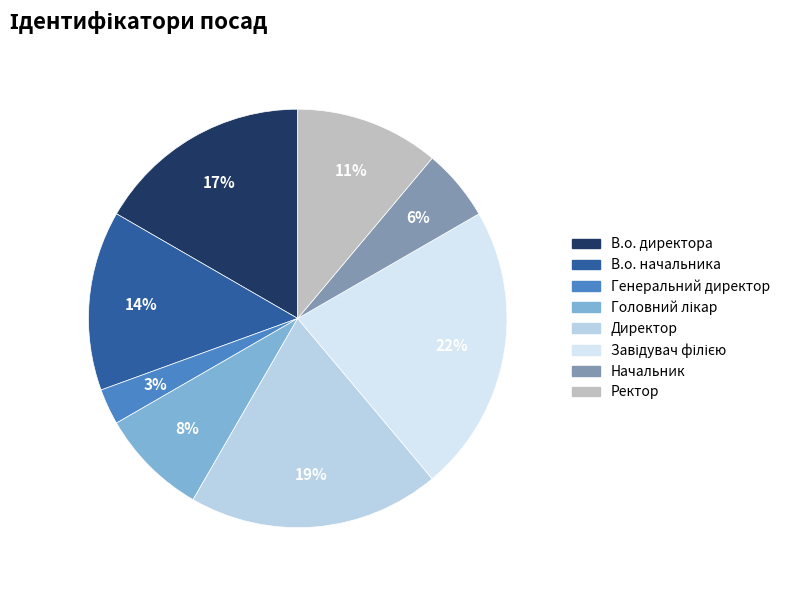

To the nearest percent, what percentage of the pie is Начальник?

6%